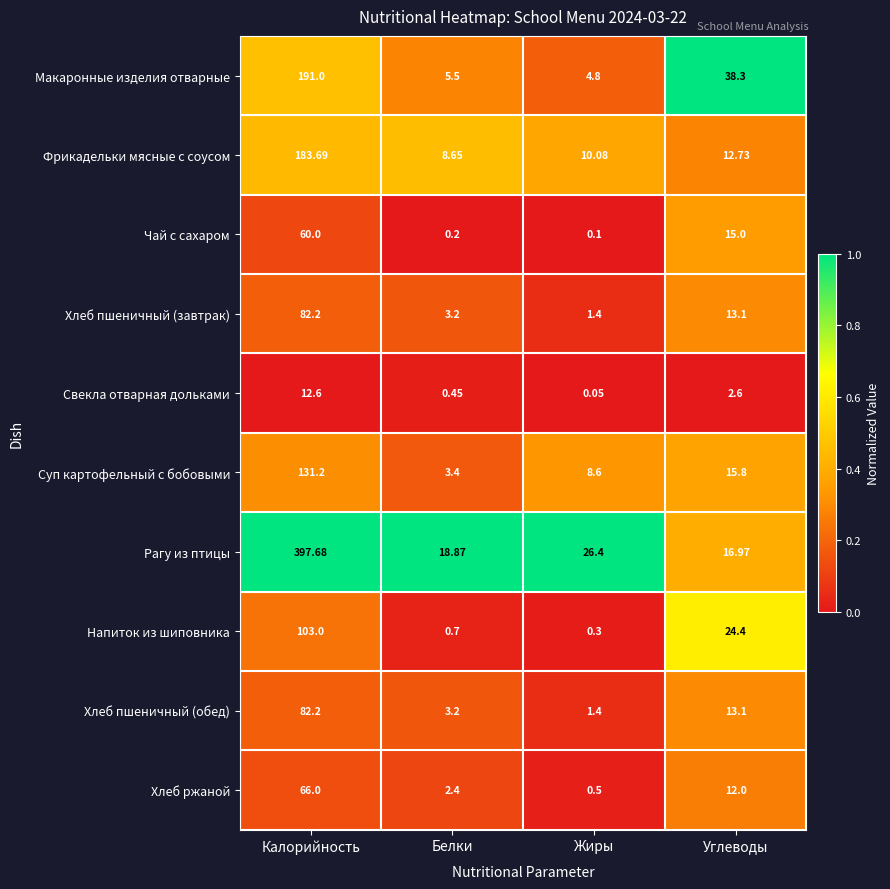

What is the total value across all series at Калорийность?

1309.6